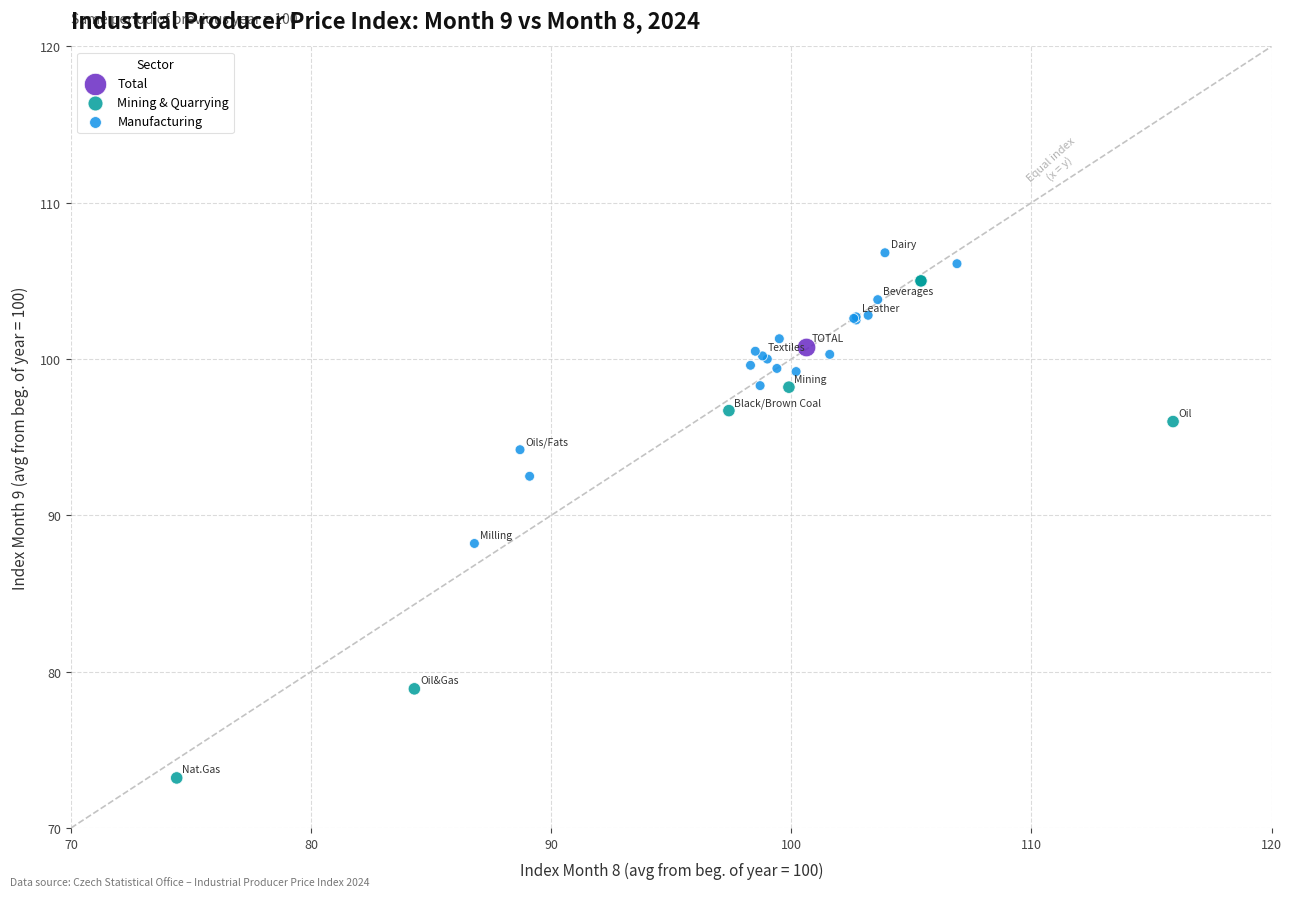

Which series contains the lowest Y value?

Mining & Quarrying